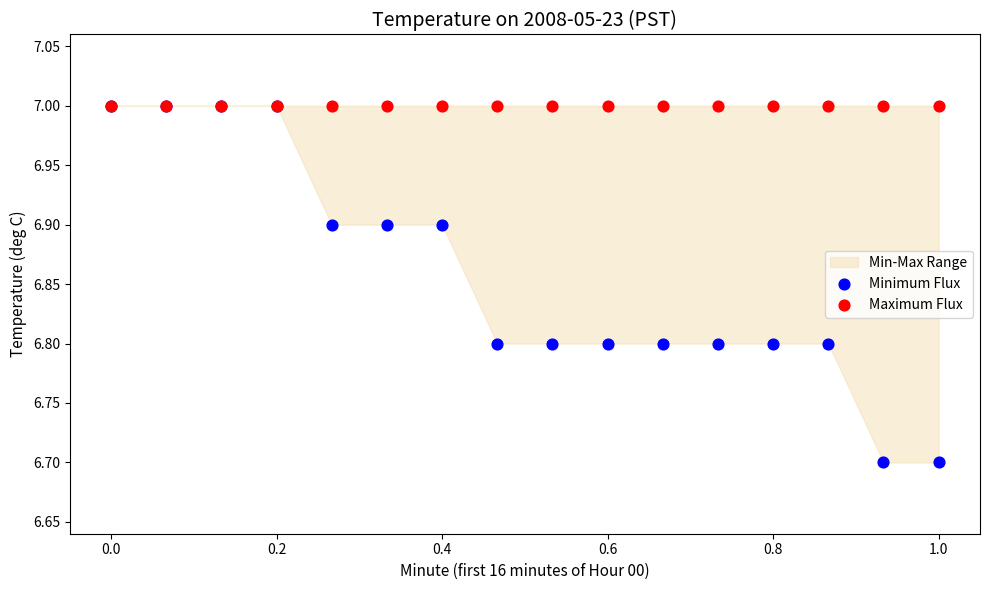

Which series has the widest spread of Y values?

Minimum Flux